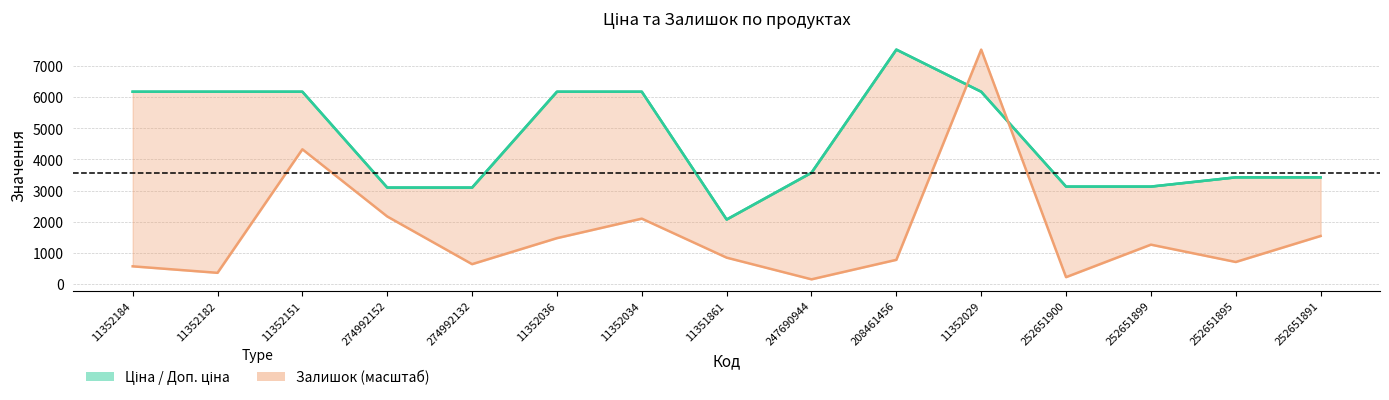

Between 11352034 and 252651900, which series saw the biggest shift?

Ціна